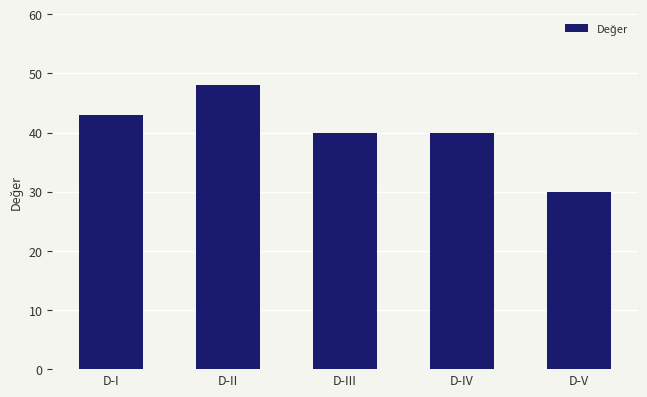

What is the value of the 1st bar from the left?

43